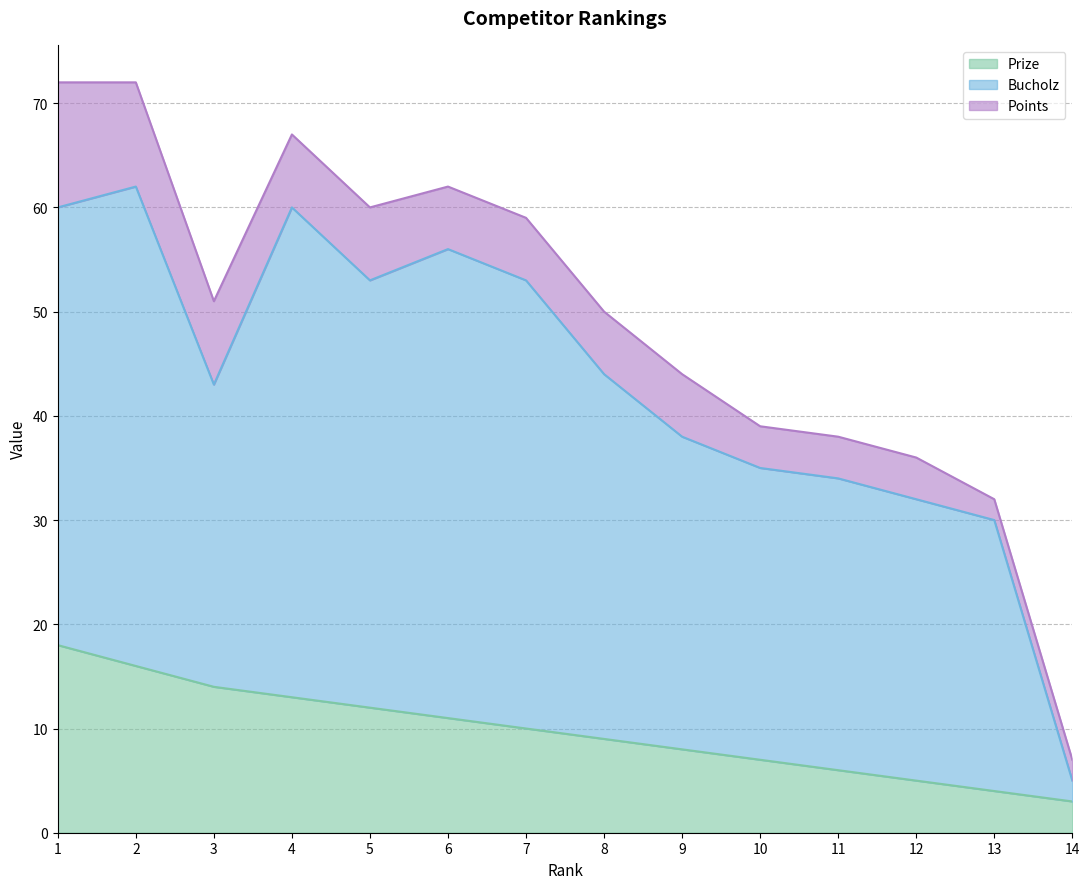

What is the total value across all series at 4?

67